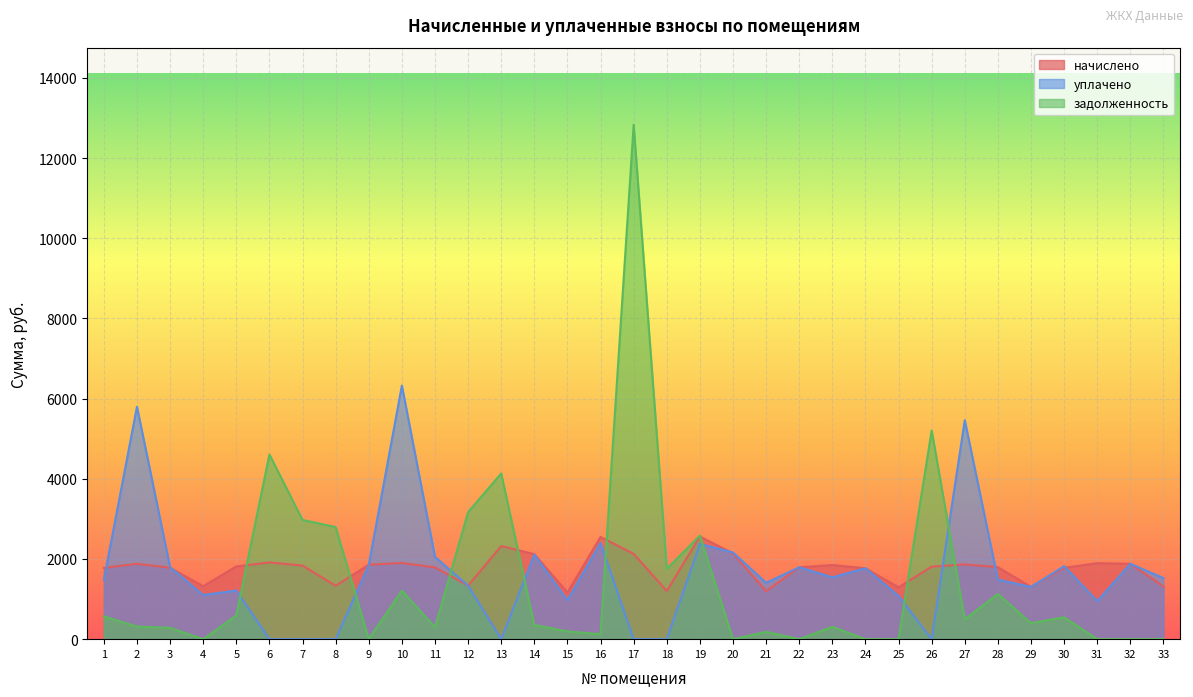

Which series changed the most between 9 and 12?

задолженность